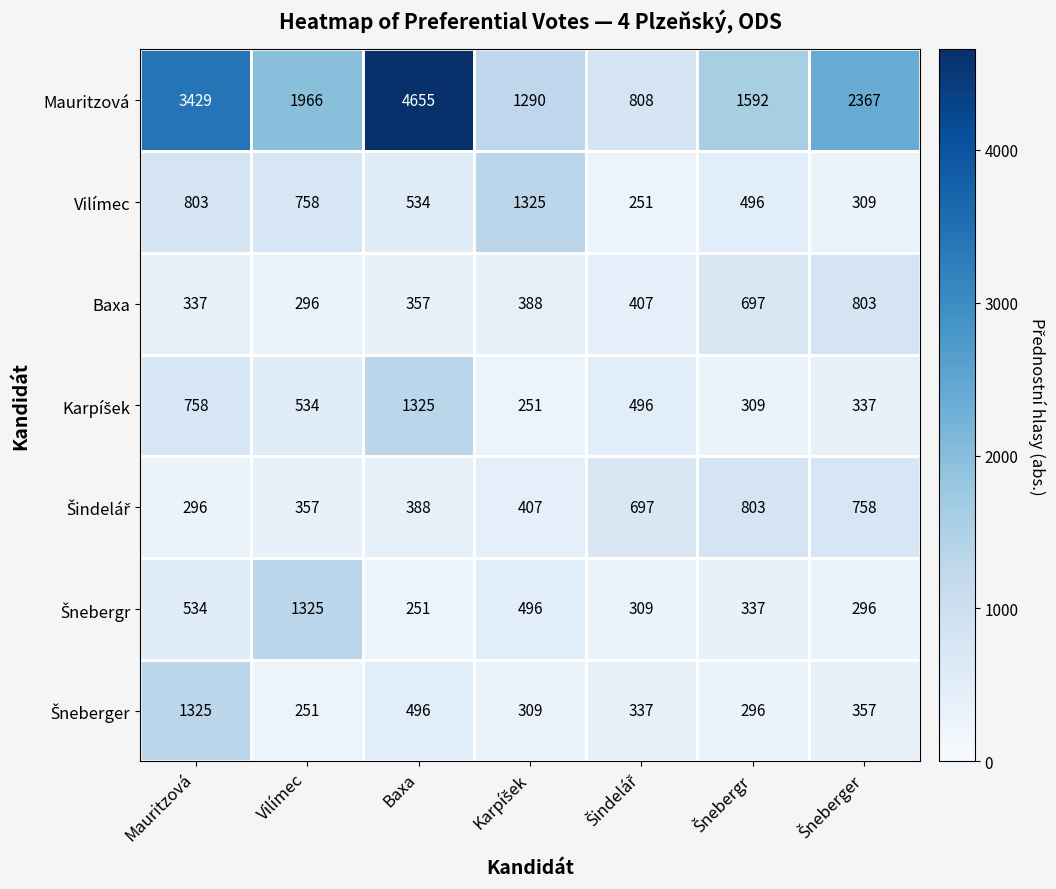

At how many categories does at least one series exceed 2232?

3